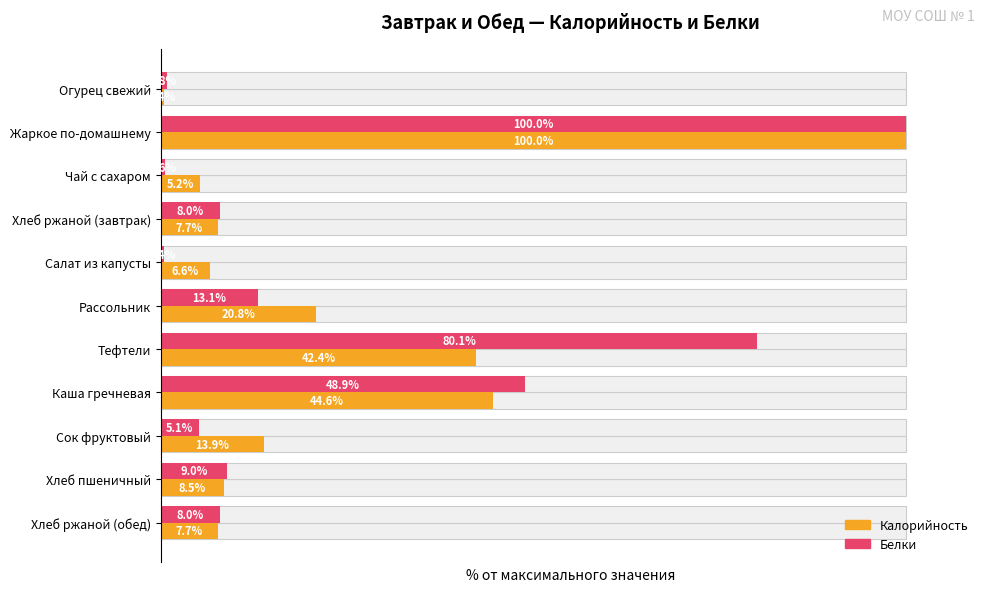

What is the difference between the Белки values at Хлеб пшеничный and Салат из капусты?

8.6